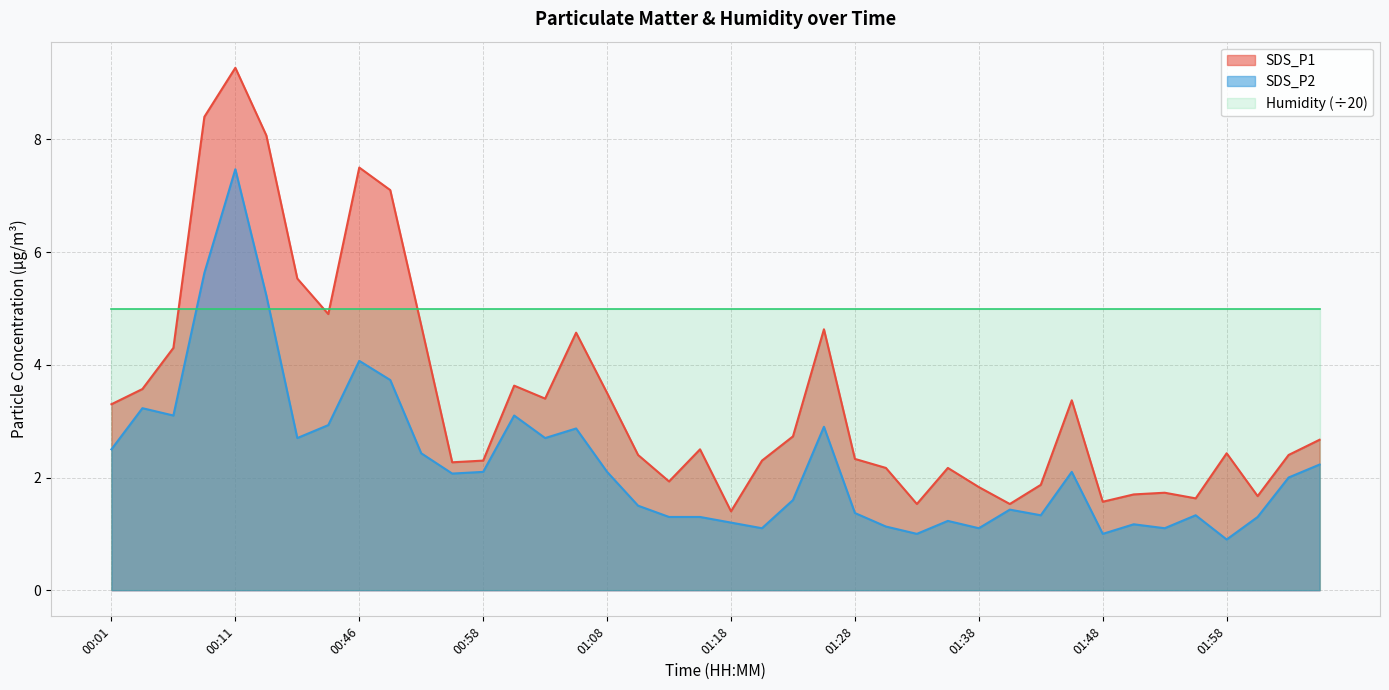

What is the maximum value for SDS_P1?

9.3